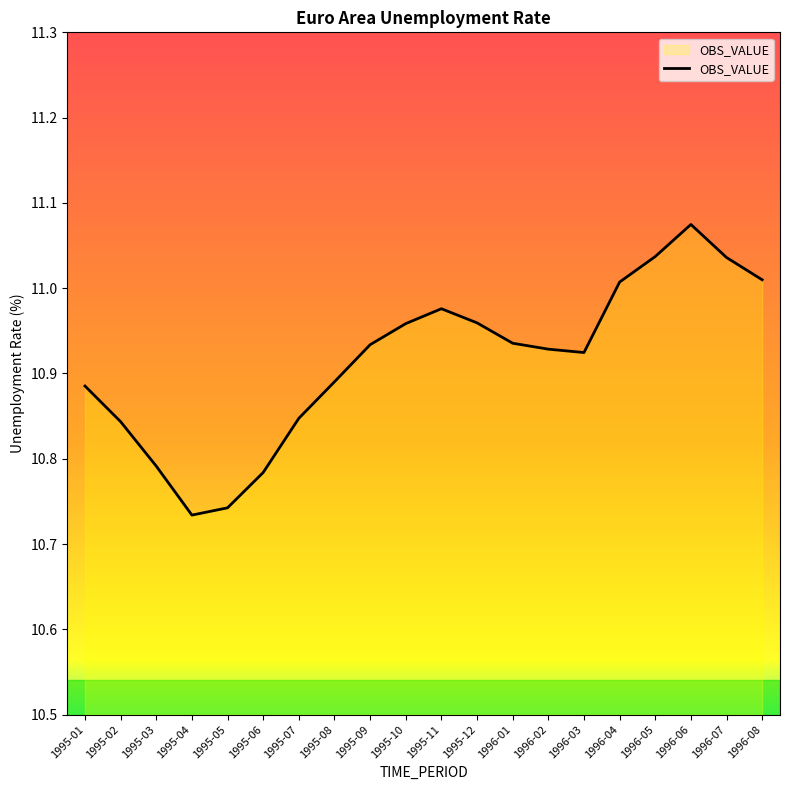

What is the change in value from 1995-01 to 1996-06?

+0.2